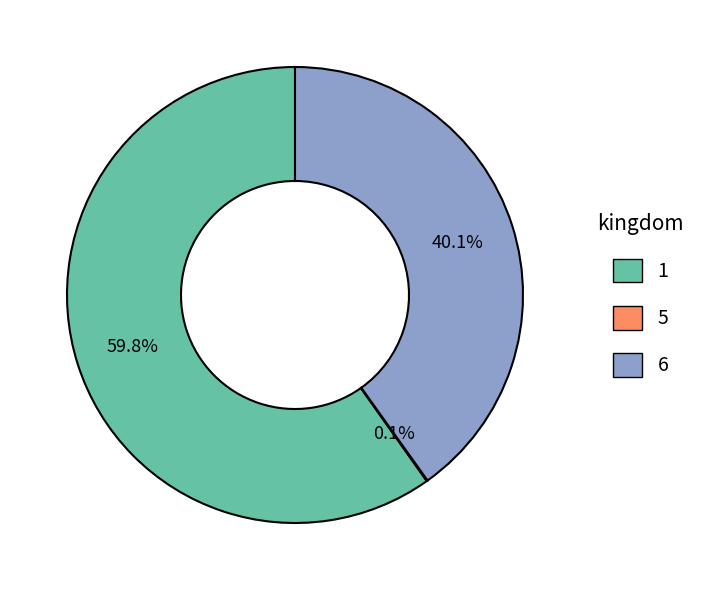

Which slice is the largest?

1